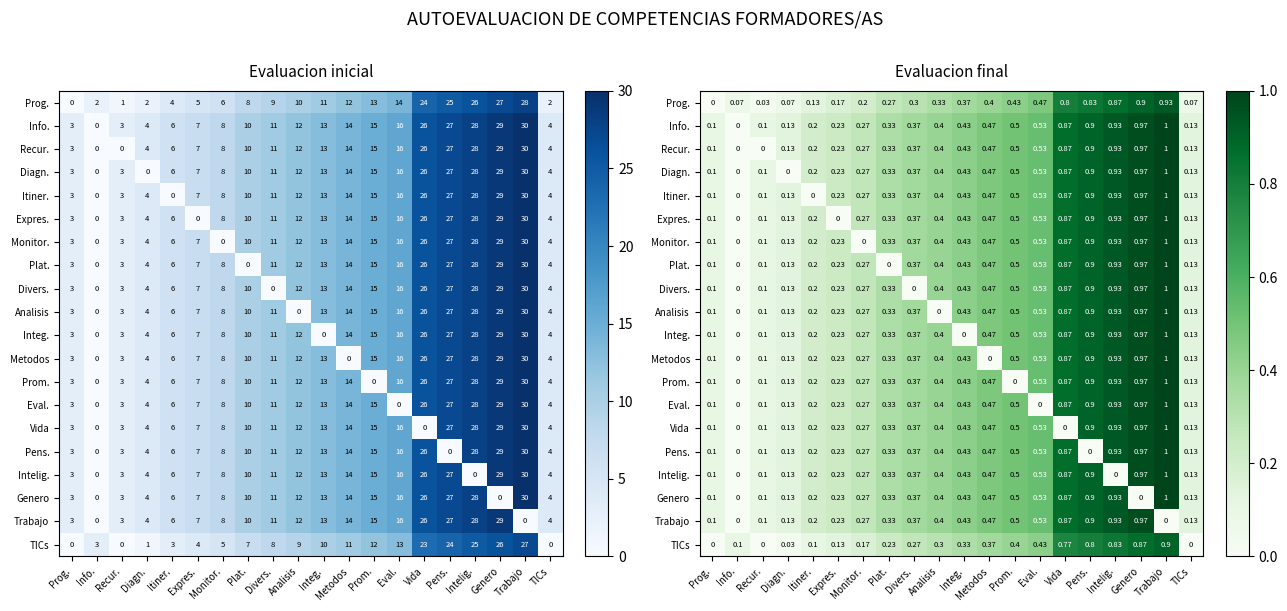

The Expres. series shows 0.1 at Diagn.. True or false?

True